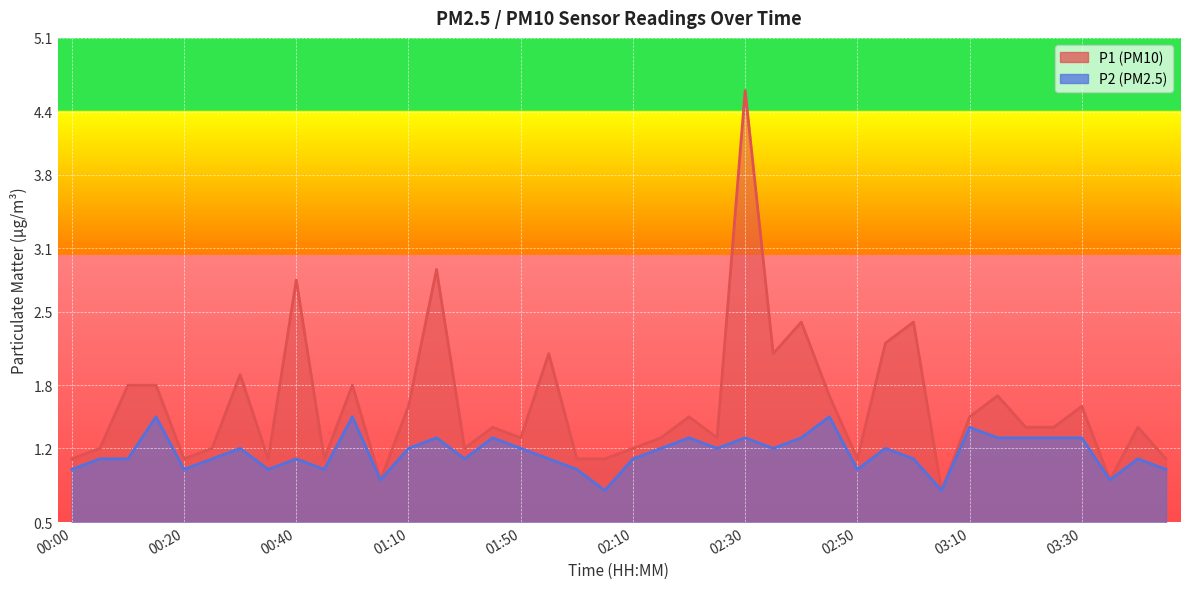

At which label does P1 reach its minimum?

03:05